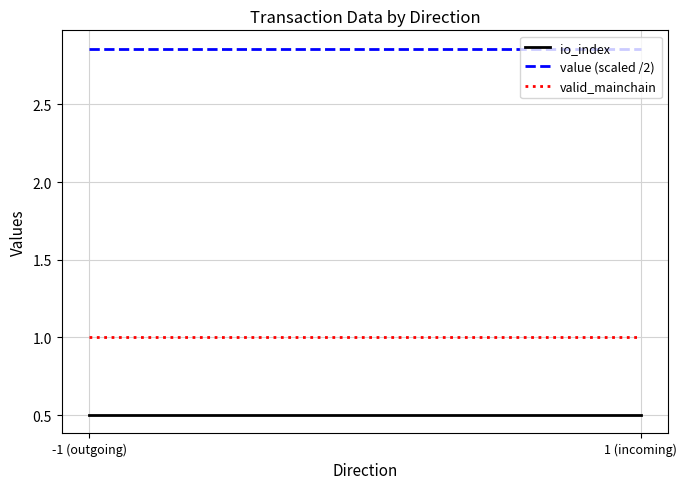

At which label is valid_mainchain closest to 1?

-1 (outgoing)